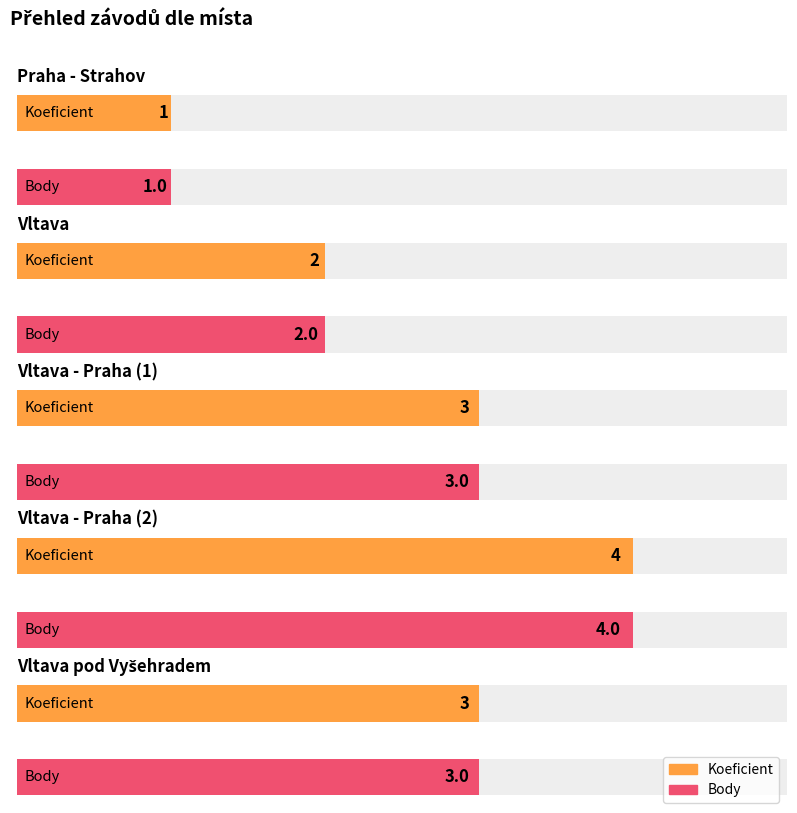

At which category does the chart reach its minimum across all series?

Praha - Strahov